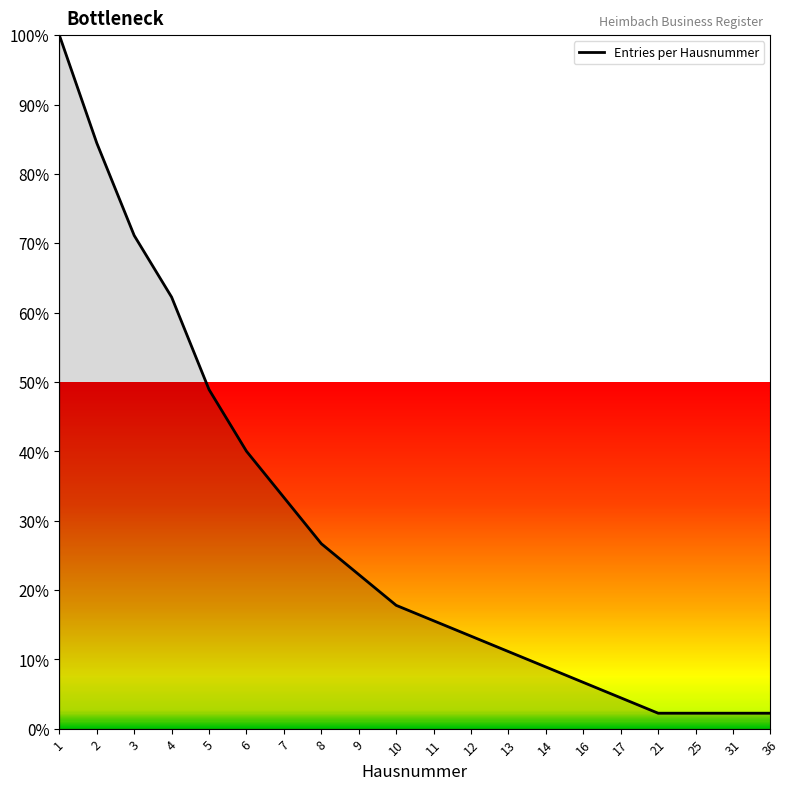

What is the difference between the second highest and minimum values?

82.2